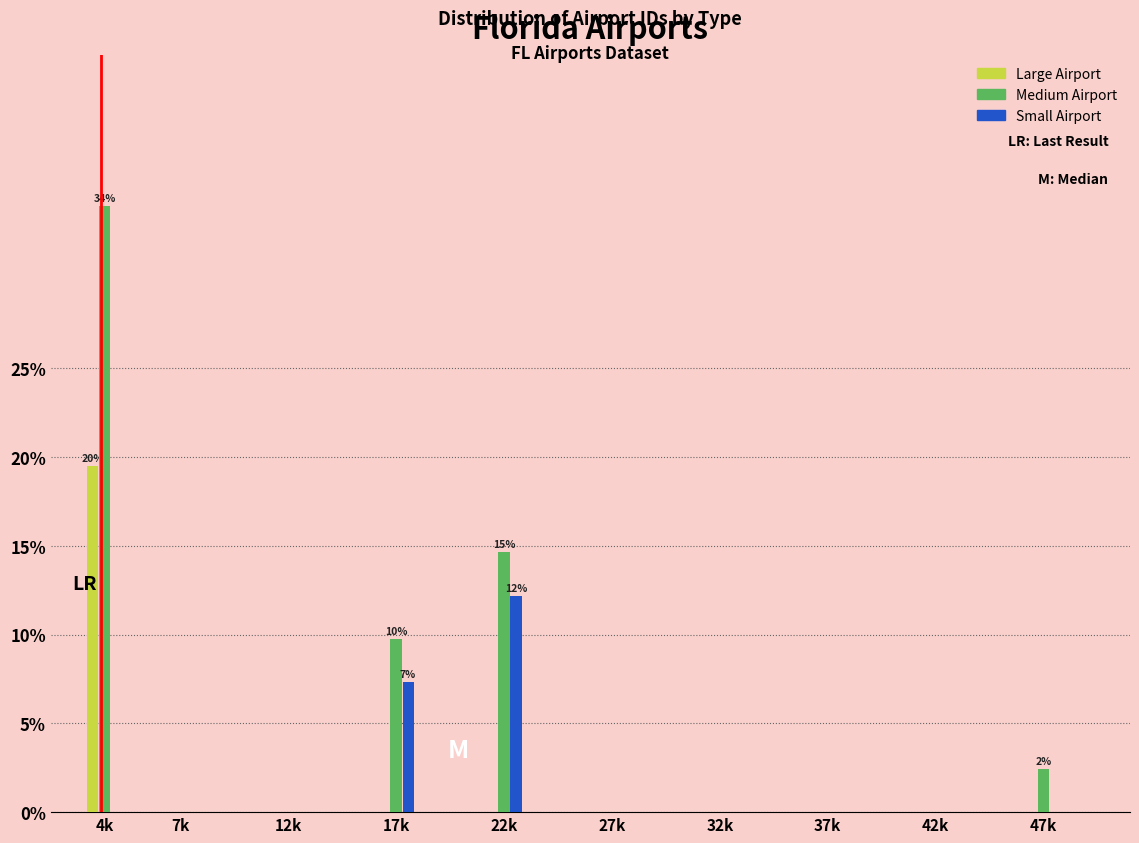

Reading right to left, extract all data points from this chart.

Large Airport: 47k=0.0	42k=0.0	37k=0.0	32k=0.0	27k=0.0	22k=0.0	17k=0.0	12k=0.0	7k=0.0	4k=19.5
Medium Airport: 47k=2.4	42k=0.0	37k=0.0	32k=0.0	27k=0.0	22k=14.6	17k=9.8	12k=0.0	7k=0.0	4k=34.1
Small Airport: 47k=0.0	42k=0.0	37k=0.0	32k=0.0	27k=0.0	22k=12.2	17k=7.3	12k=0.0	7k=0.0	4k=0.0